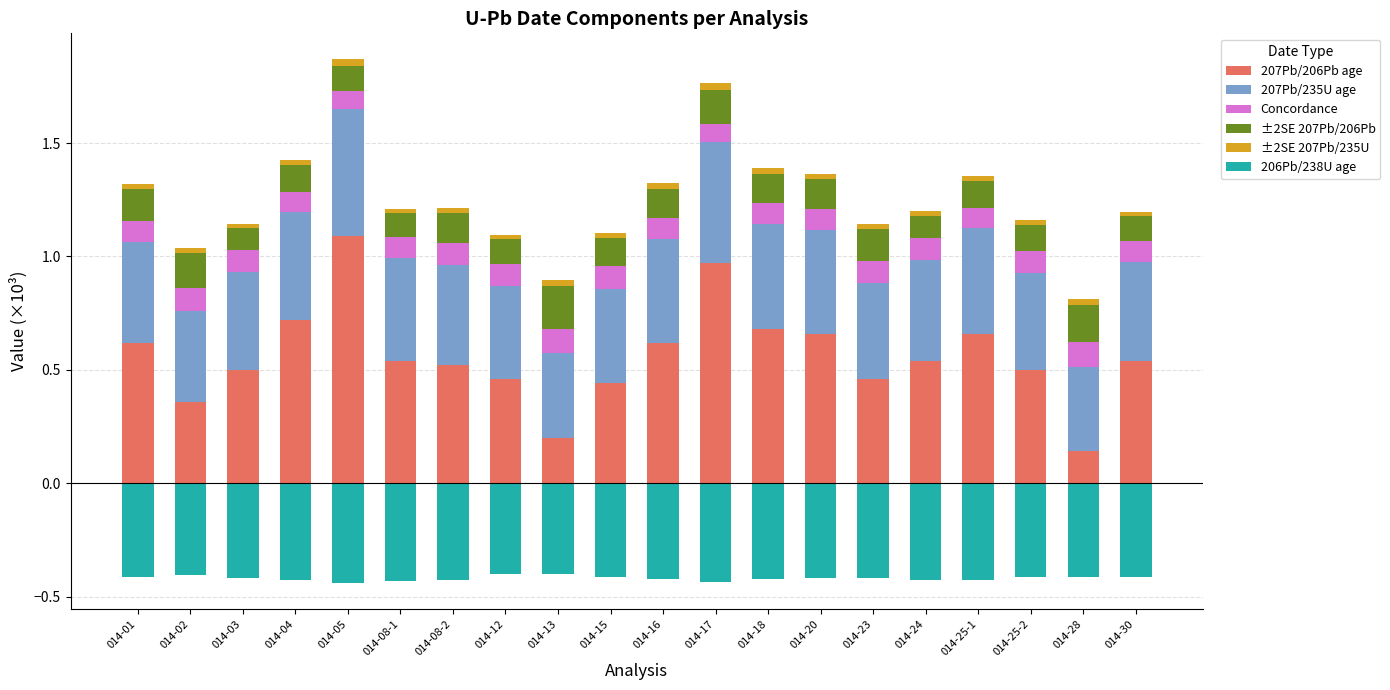

What is the total value across all series at 014-30?

0.8